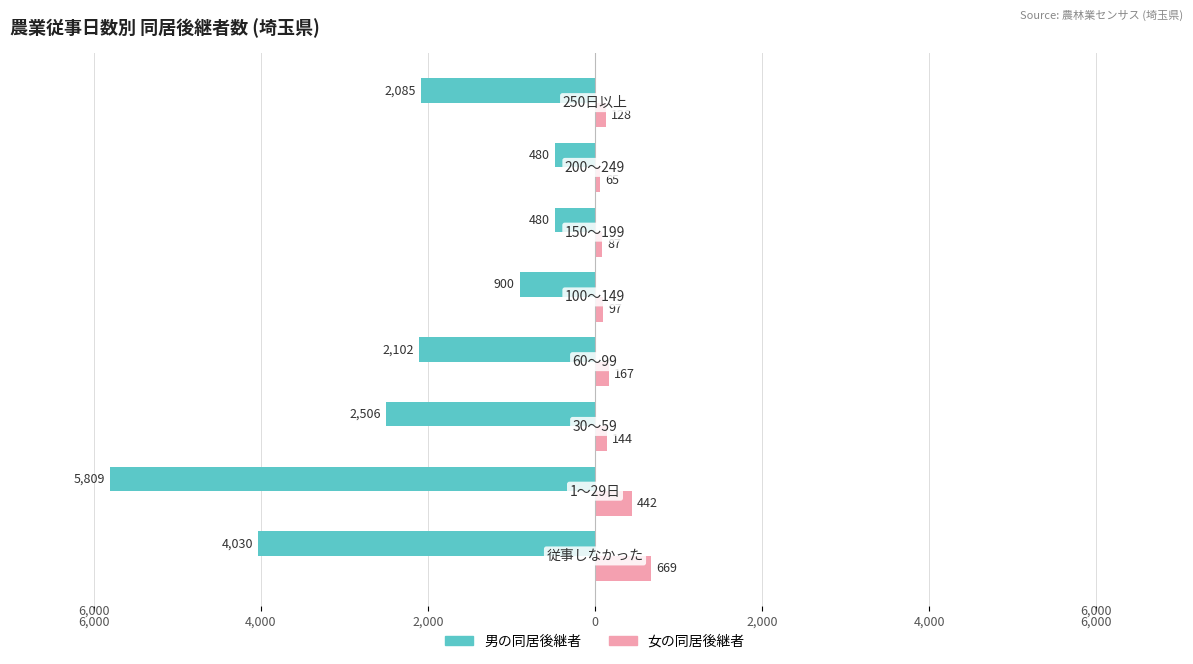

What are all the series names shown in the legend?

男の同居後継者, 女の同居後継者